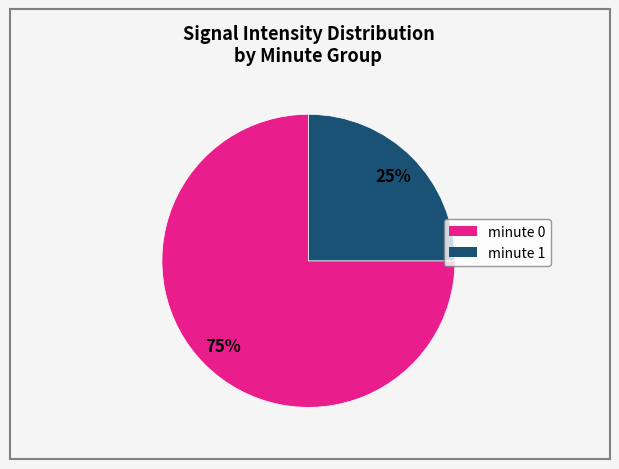

To the nearest percent, what is the difference between the minute 1 and minute 0 slice percentages?

50%